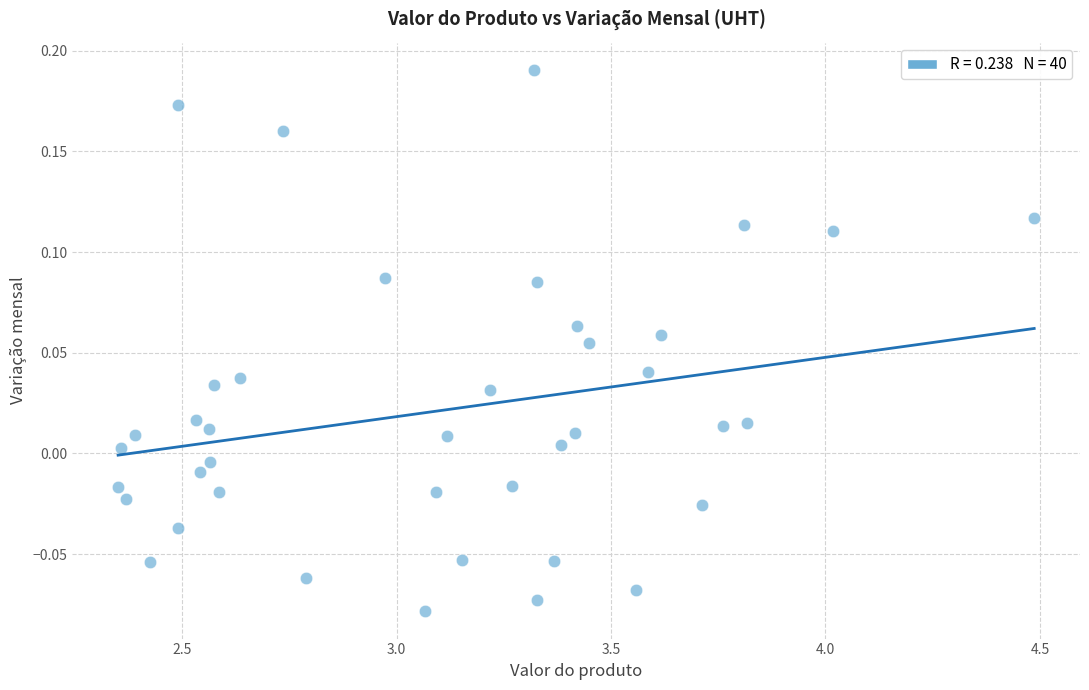

What is the range of X values (max minus min)?

2.1